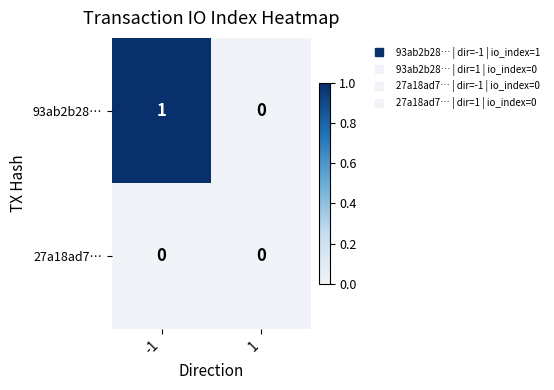

Reading left to right, transcribe all the data shown in this chart.

93ab2b28…: -1=1	1=0
27a18ad7…: -1=0	1=0